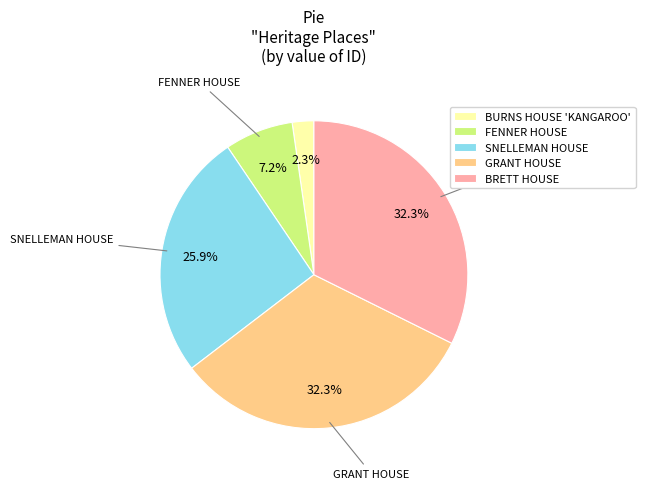

What percentage do GRANT HOUSE and SNELLEMAN HOUSE together represent?

58.2%